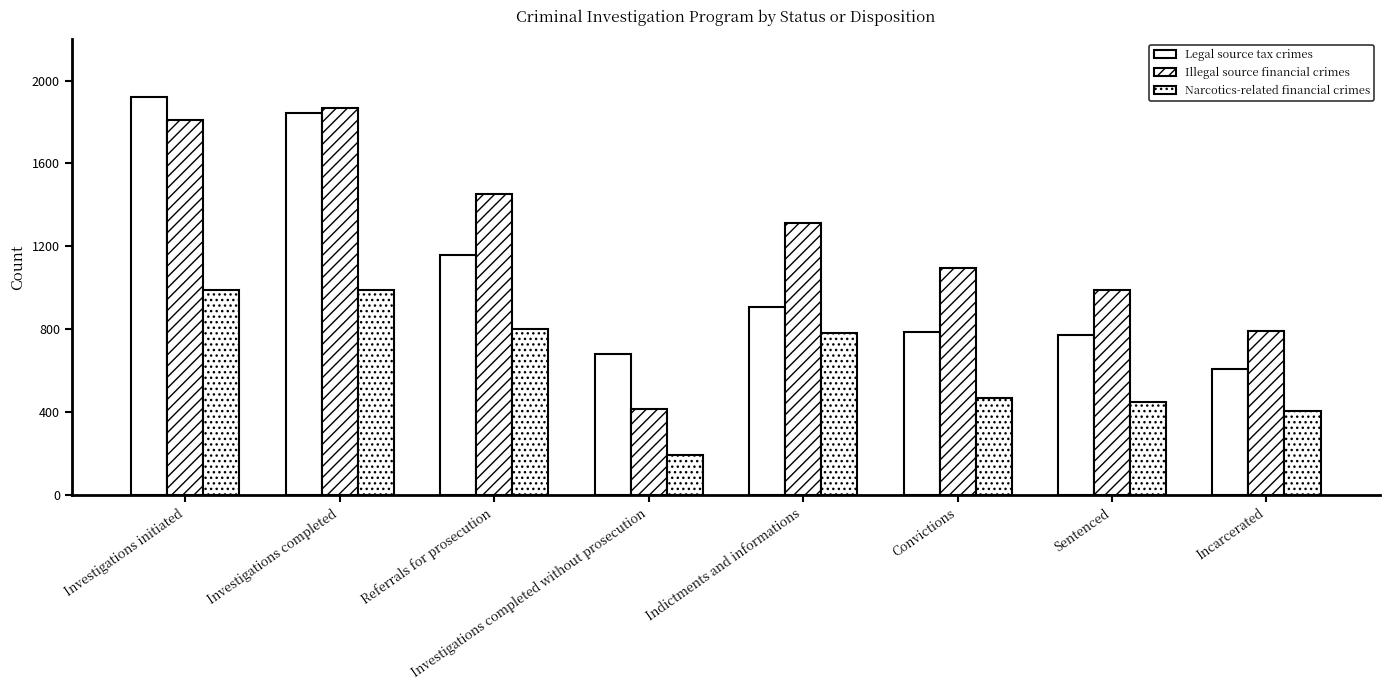

What is the difference between the Legal source tax crimes values at Incarcerated and Indictments and informations?

296